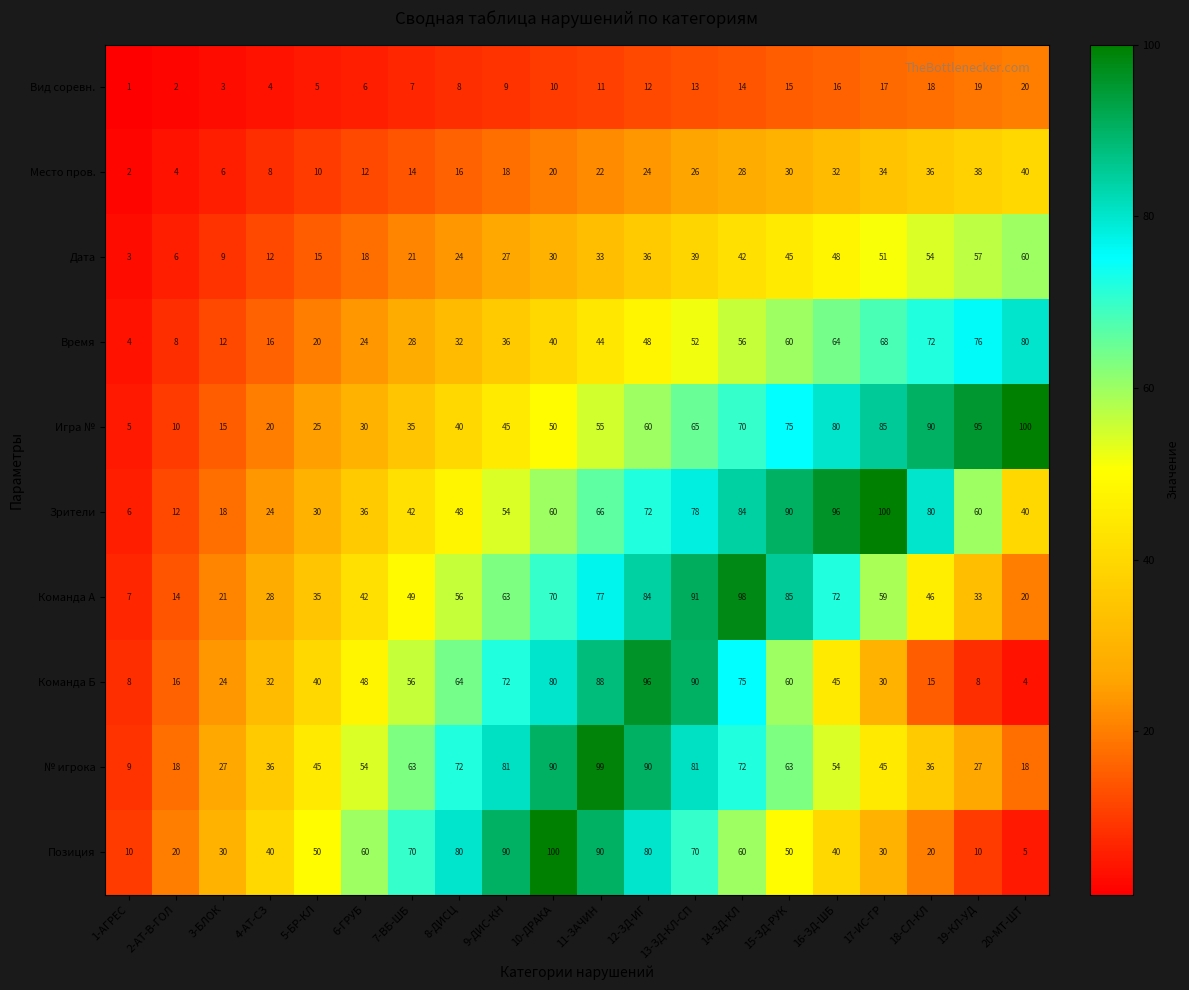

What value does the № игрока series have at 19-КЛ-УД?

27